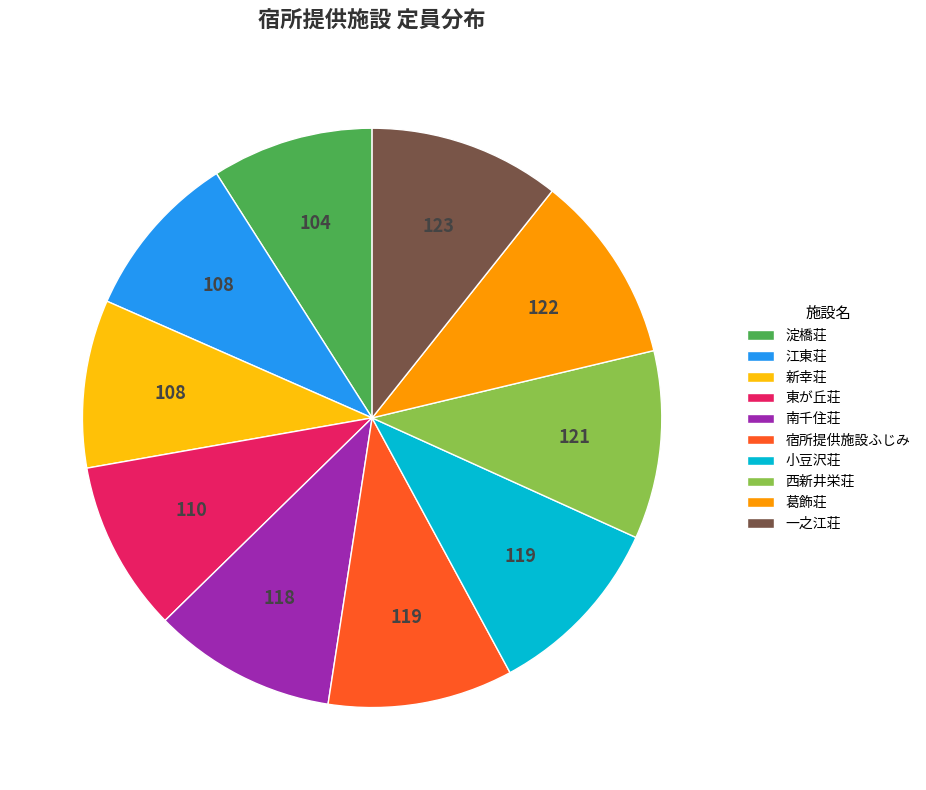

Is the sum of 一之江荘 and 江東荘 greater than half?

No